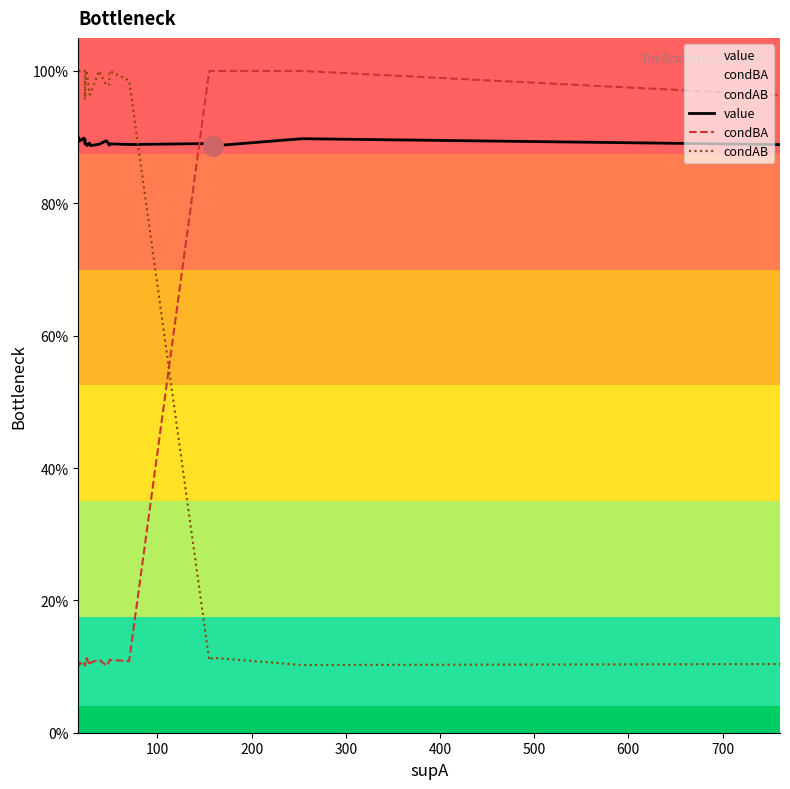

Which series has the largest total across all categories?

value